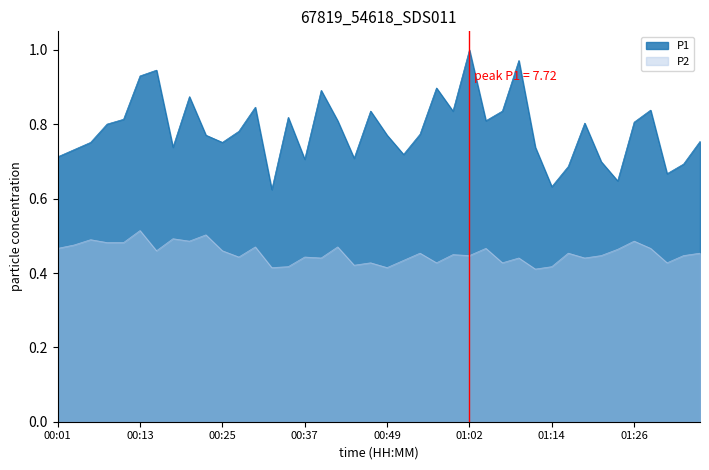

At which category does P1 reach its first local peak?

00:15